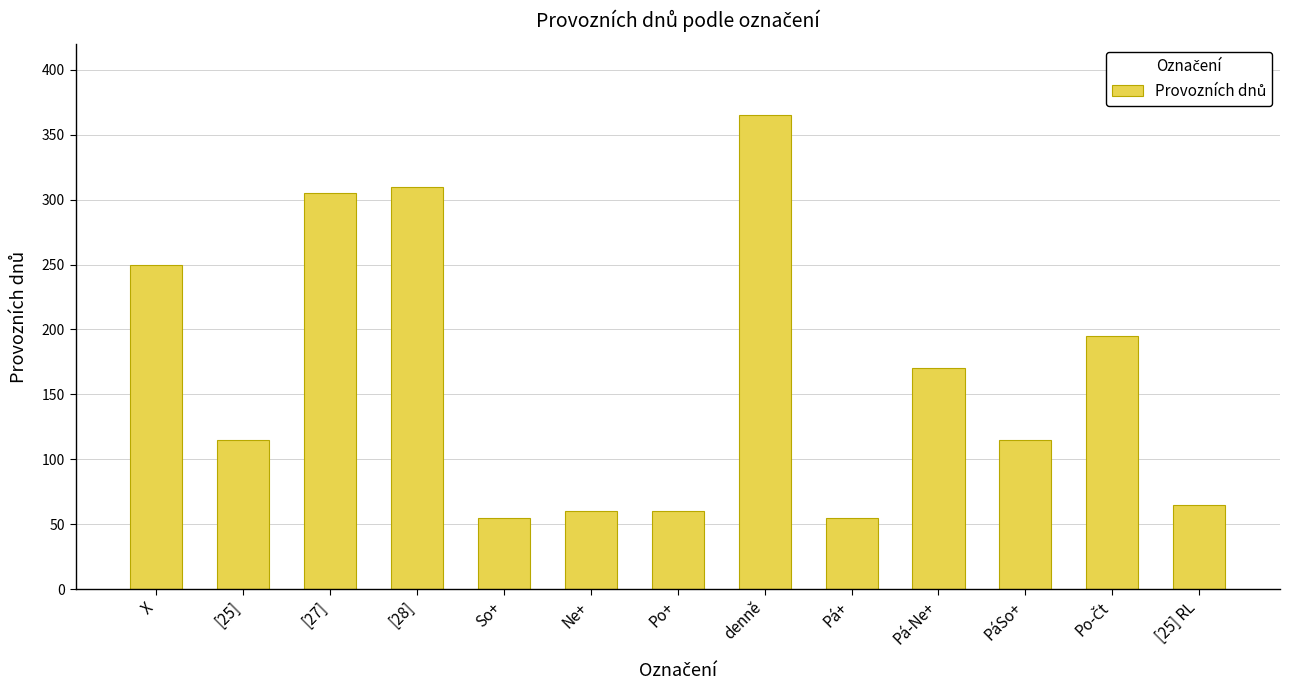

What position from the right is Po+?

7